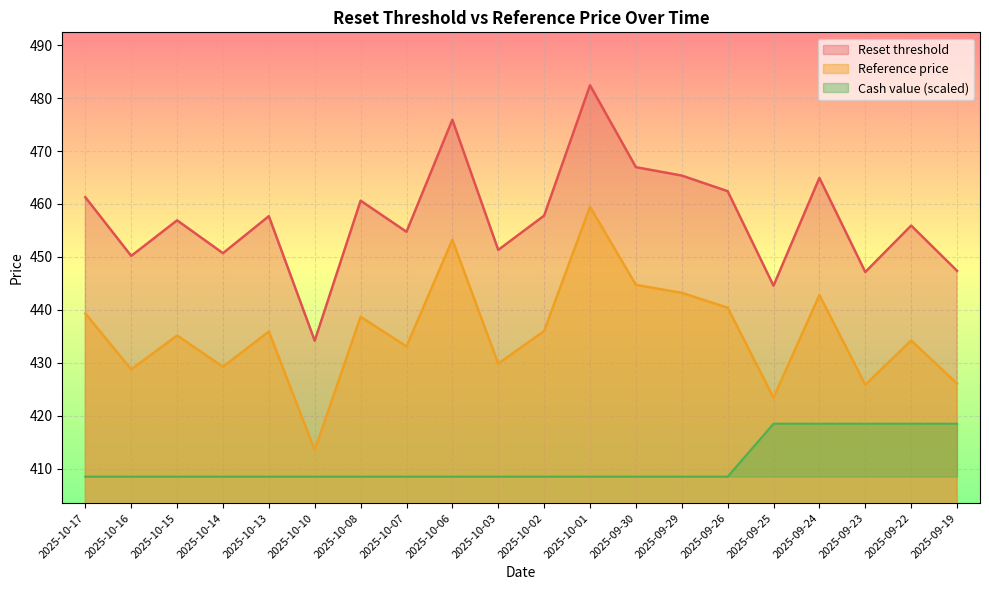

Rank the series by their average value, from lowest to highest.

Cash value (scaled), Reference price, Reset threshold